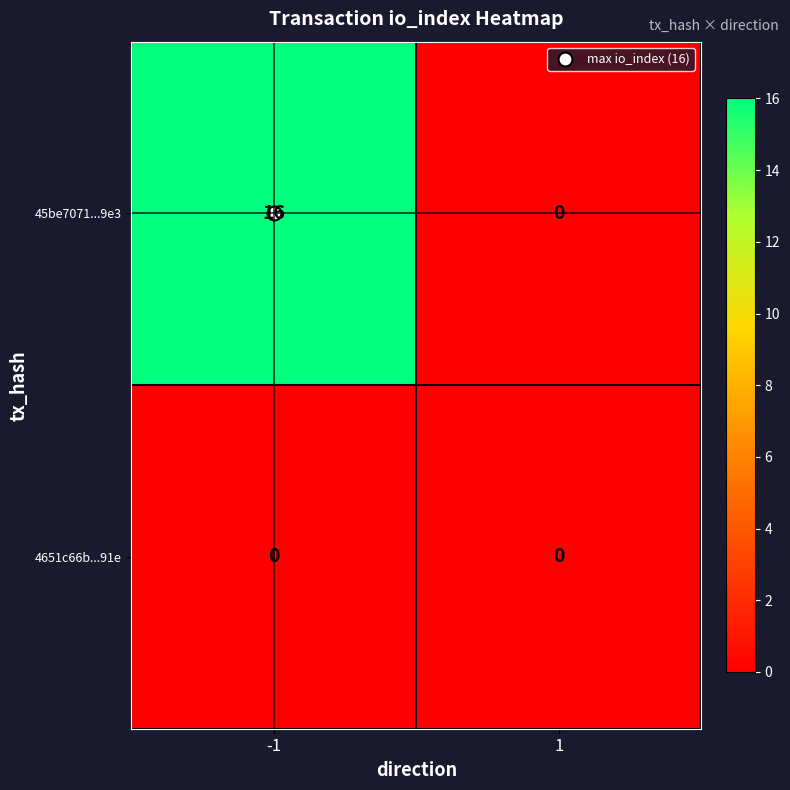

Rank the series by their maximum value, from highest to lowest.

45be7071...9e3, 4651c66b...91e